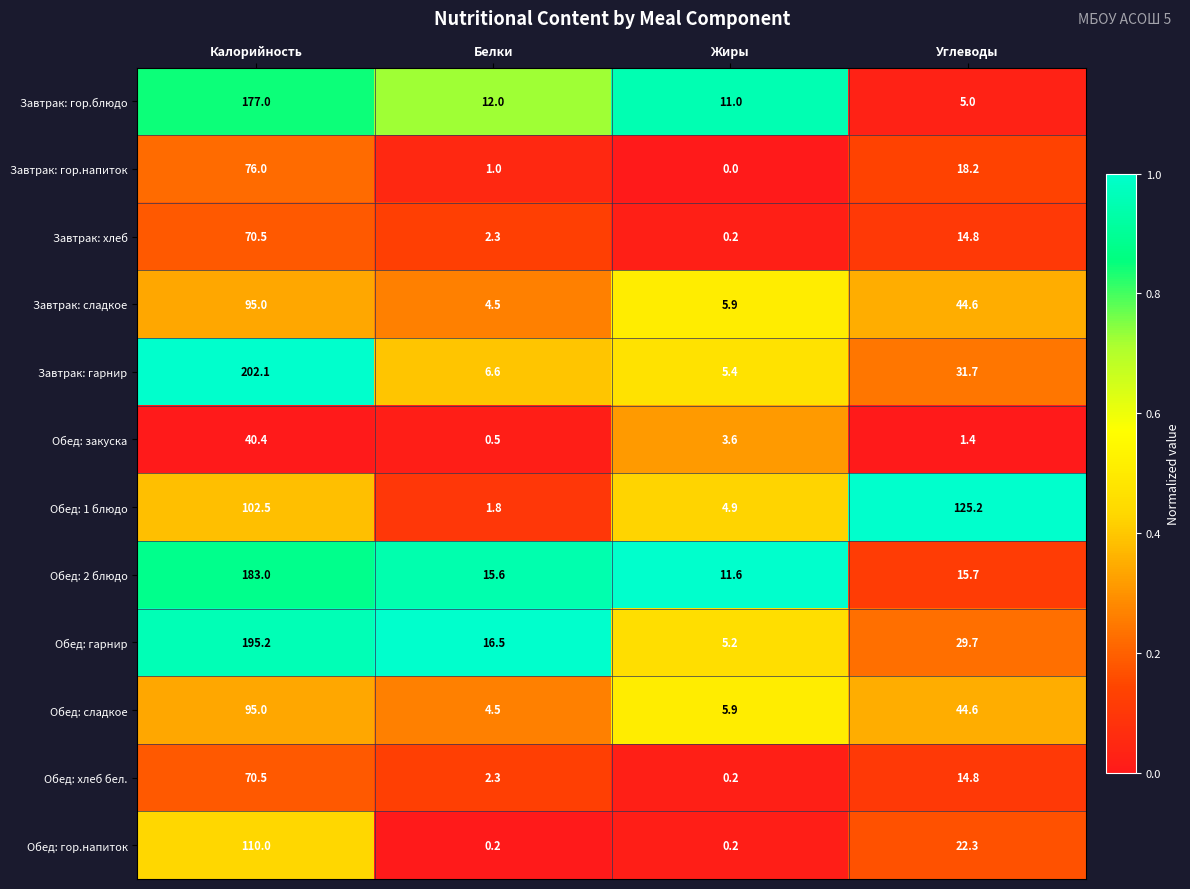

How many series are shown in this chart?

12